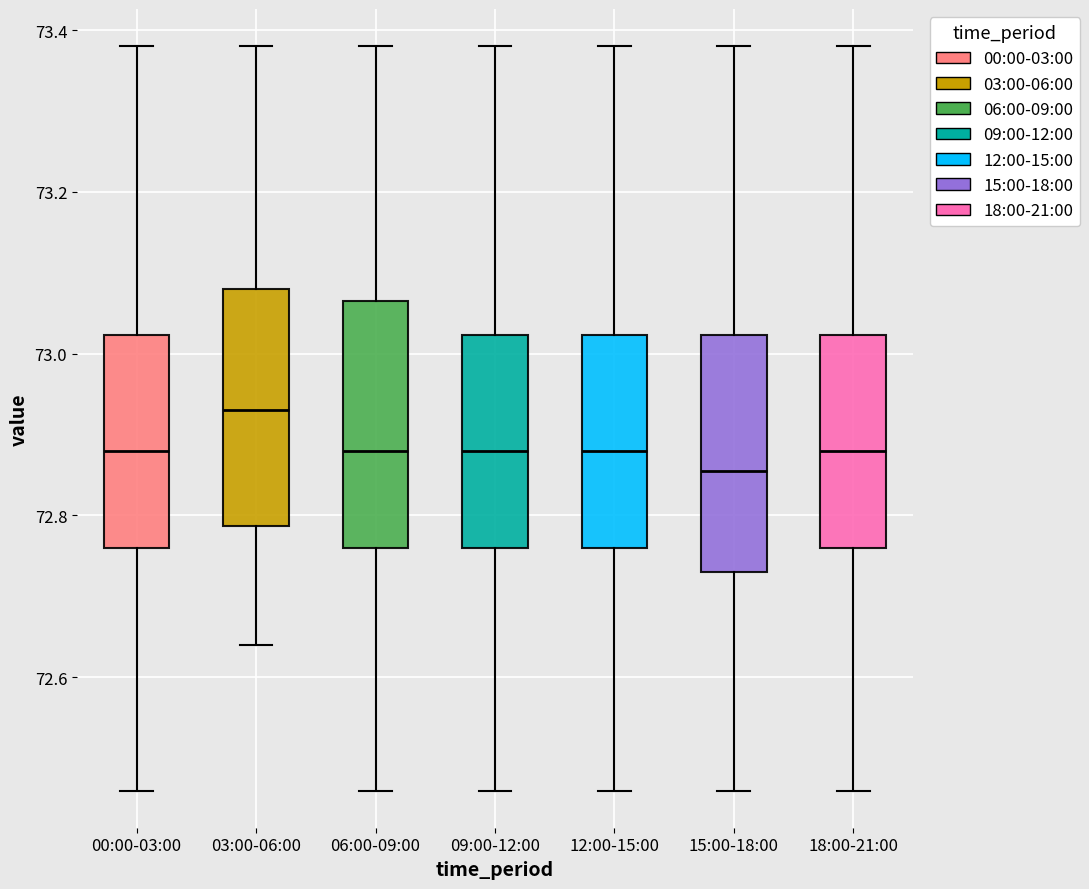

Reading left to right, transcribe this box plot: for each box, give where its median line is, the range the box spans, and where its two whiskers end, as read against the y-axis. The values are not printed on the chart, so give them approximately, as read against the axis.

00:00-03:00: median 72.88, box 72.76 to 73.02, whiskers 72.46 to 73.38
03:00-06:00: median 72.94, box 72.78 to 73.08, whiskers 72.64 to 73.38
06:00-09:00: median 72.88, box 72.76 to 73.06, whiskers 72.46 to 73.38
09:00-12:00: median 72.88, box 72.76 to 73.02, whiskers 72.46 to 73.38
12:00-15:00: median 72.88, box 72.76 to 73.02, whiskers 72.46 to 73.38
15:00-18:00: median 72.86, box 72.74 to 73.02, whiskers 72.46 to 73.38
18:00-21:00: median 72.88, box 72.76 to 73.02, whiskers 72.46 to 73.38